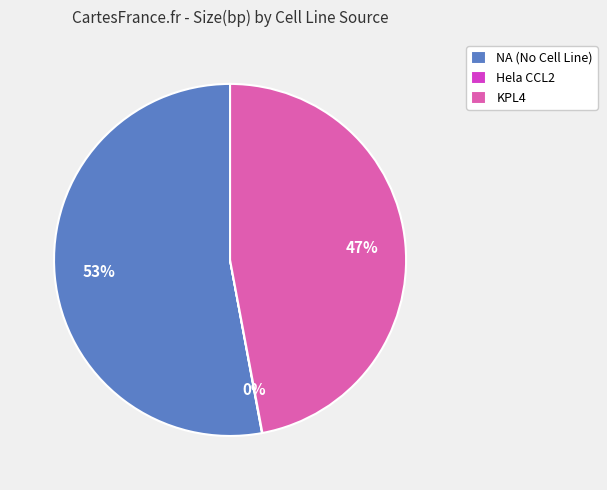

Which slice is the largest?

NA (No Cell Line)